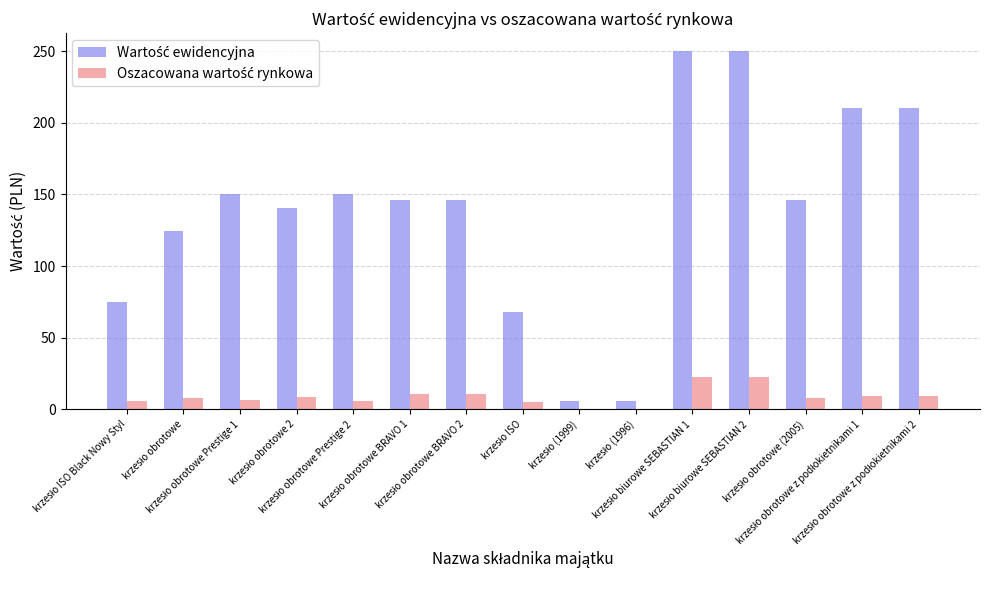

What is the greatest value displayed?

250.0